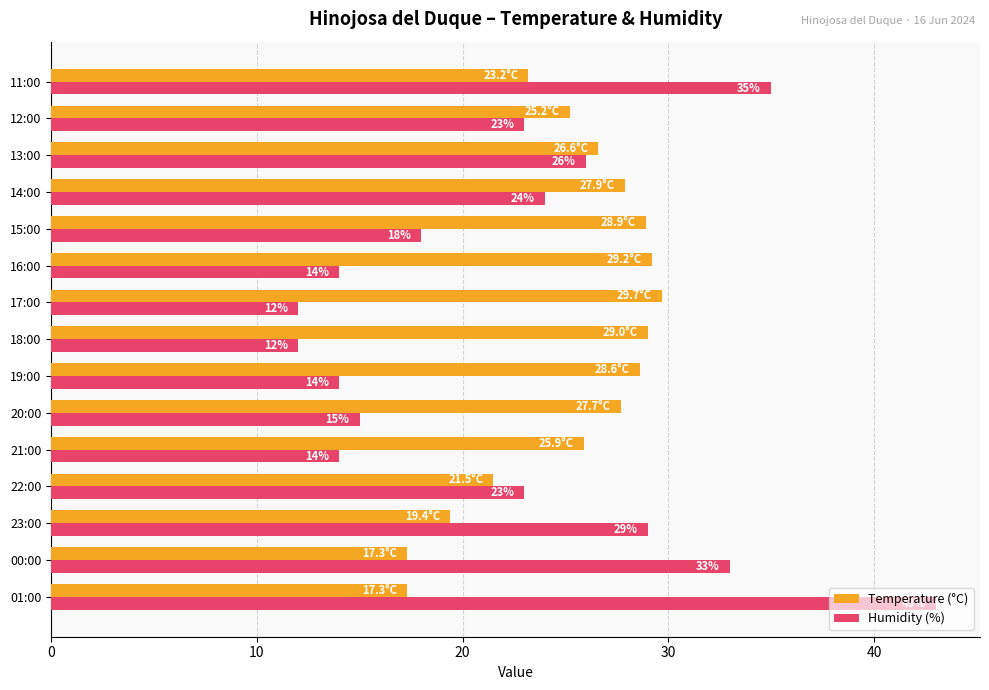

Rank the series by their average value, from lowest to highest.

Humidity (%), Temperature (°C)